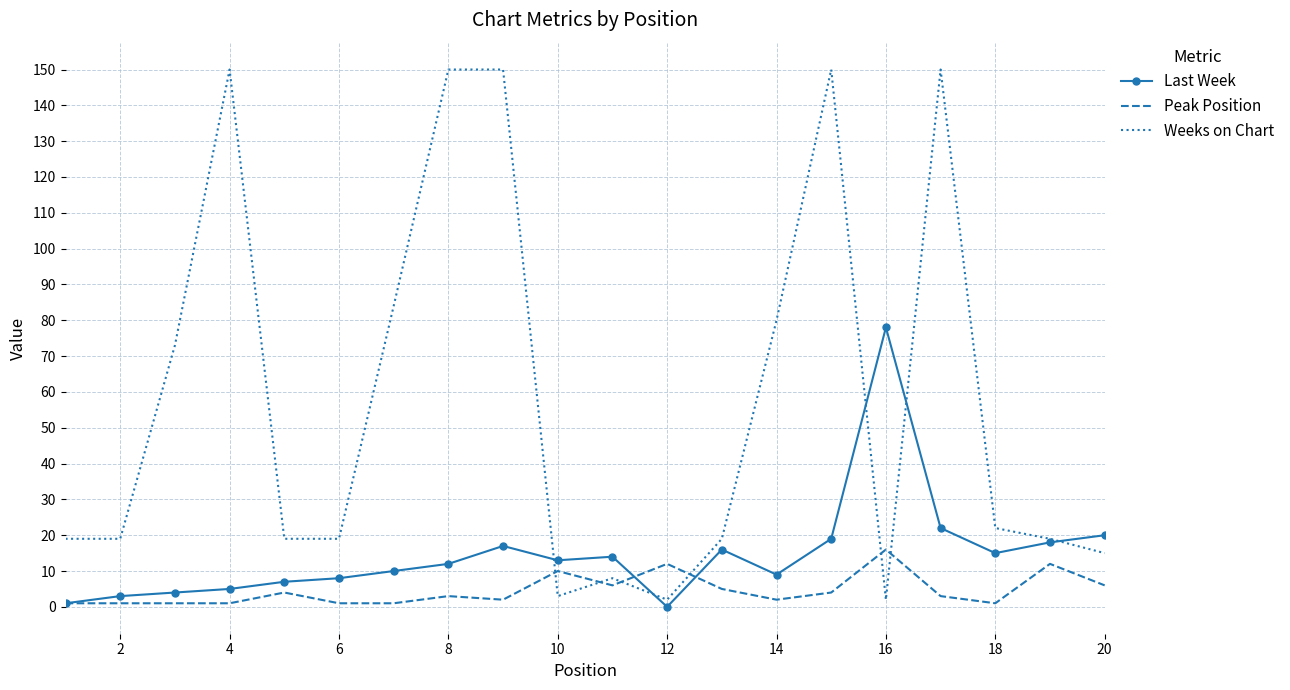

List the series in order of their peak value, lowest first.

Peak Position, Last Week, Weeks on Chart